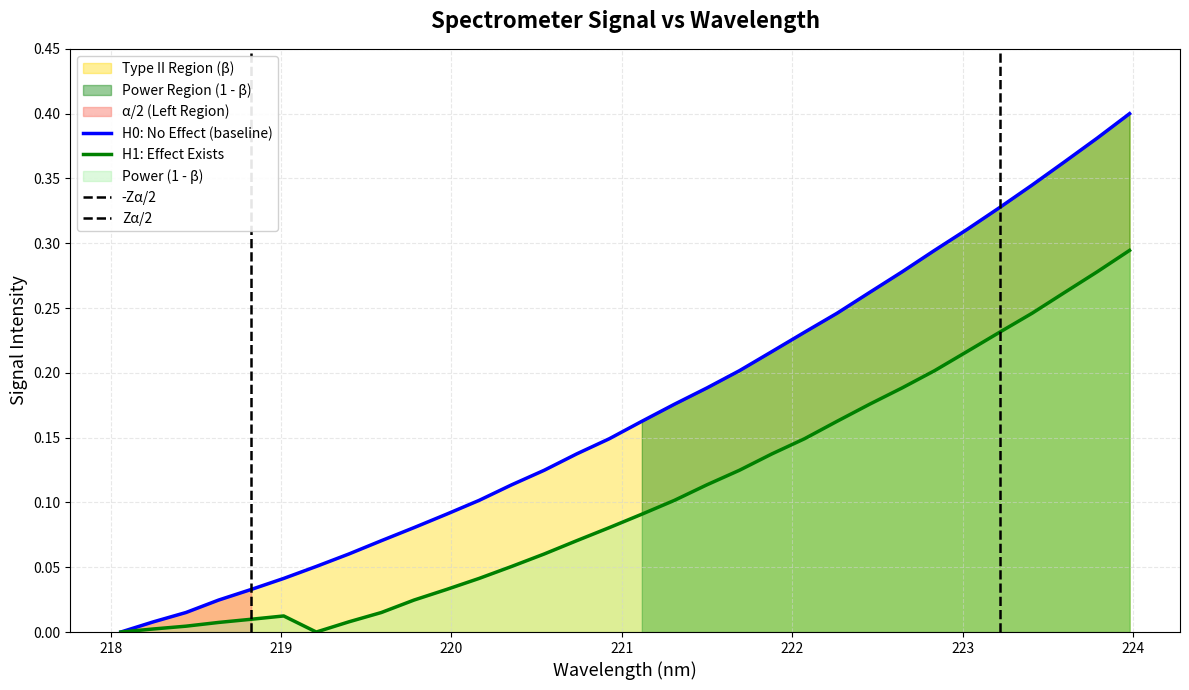

What is the change in value from 218.2508 to 222.0721?

+0.2